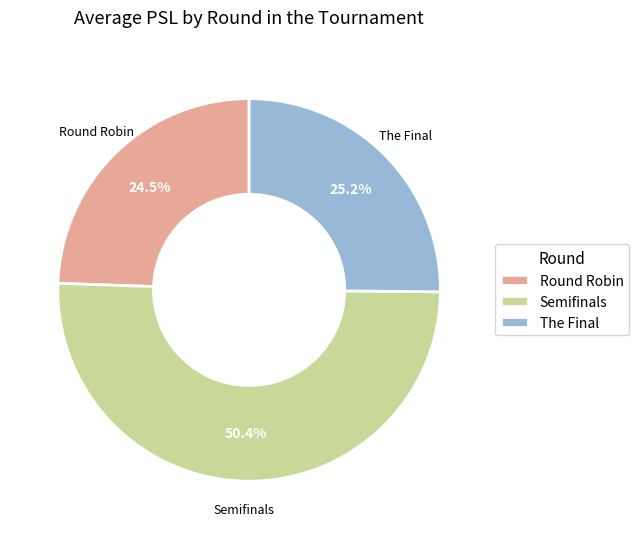

Is there a majority slice in this chart?

Yes